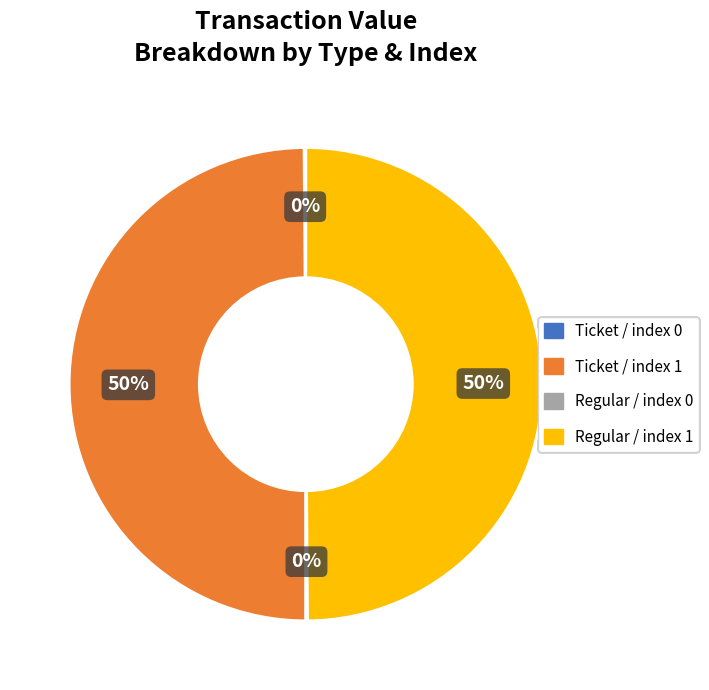

To the nearest percent, what is the difference between the largest and smallest slice percentages?

50%